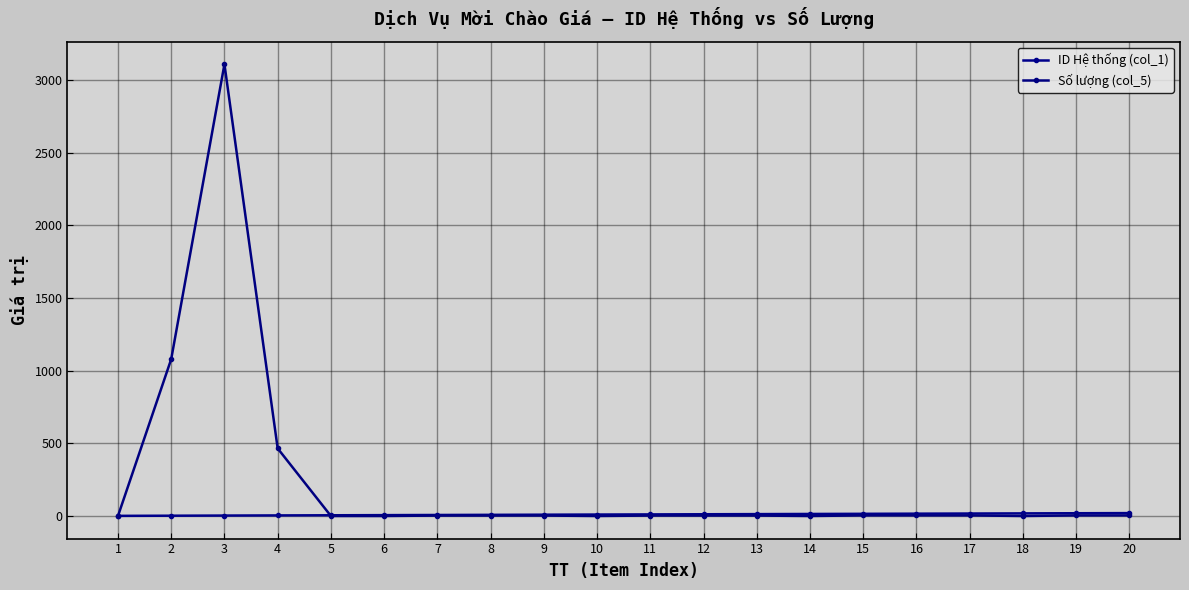

At which label is ID Hệ thống (col_1) closest to 10?

10